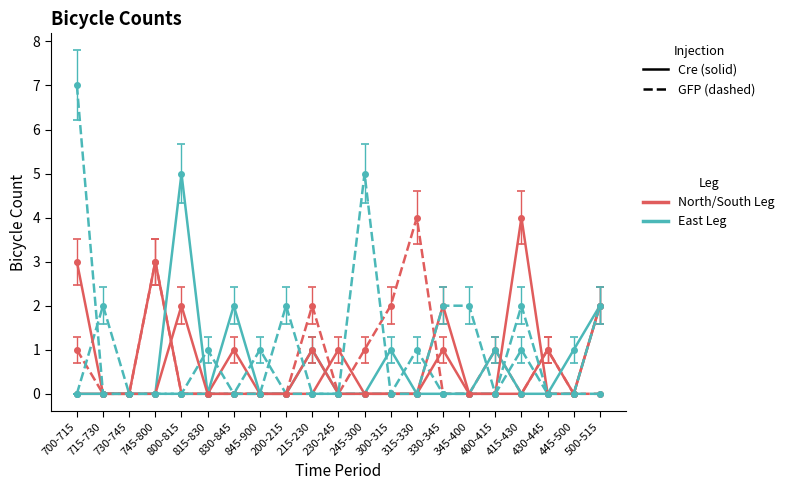

Count the number of categories in the chart.

21